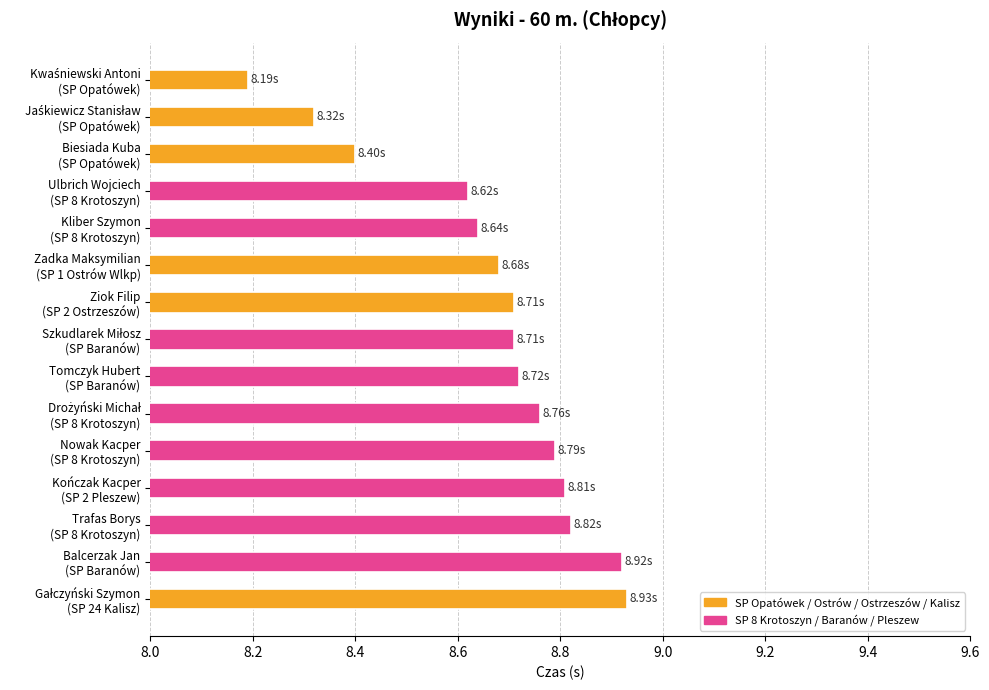

What is the difference between the second highest and second lowest values?

0.6